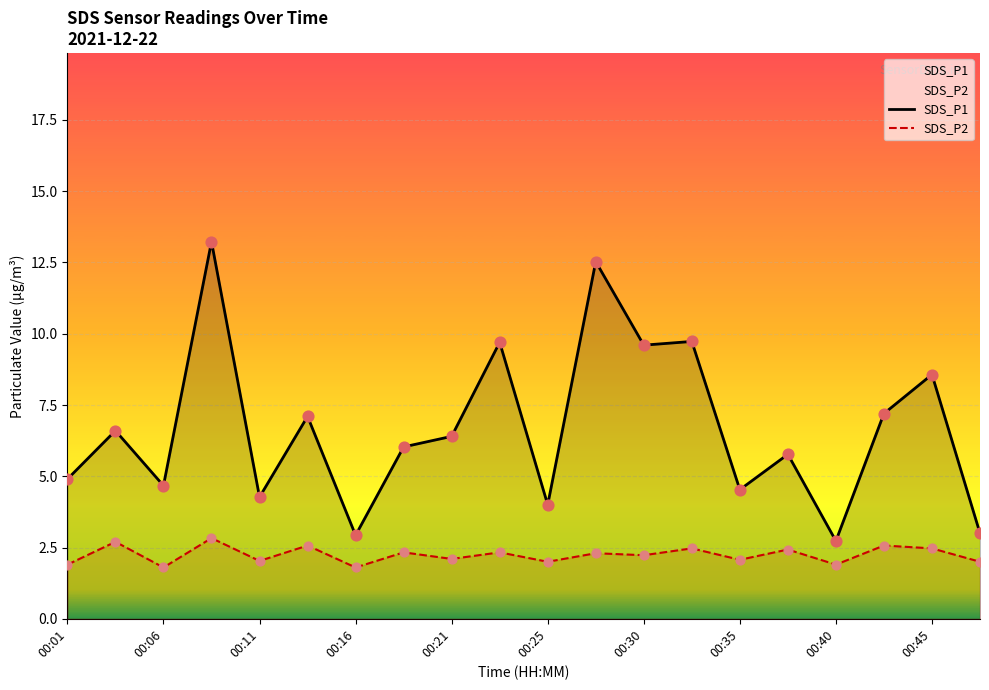

Which series contains the lowest Y value?

SDS_P2